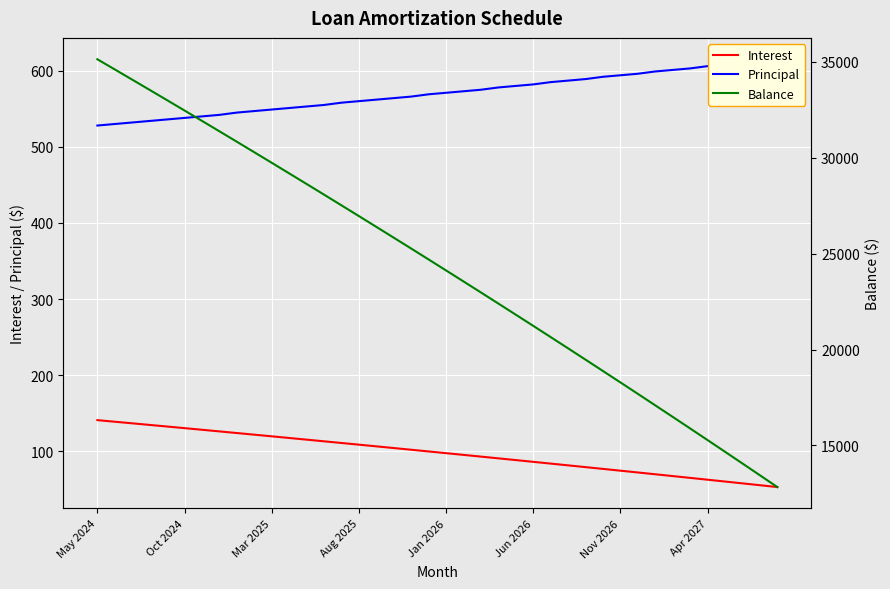

True or false: Interest and Balance cross at least once.

False